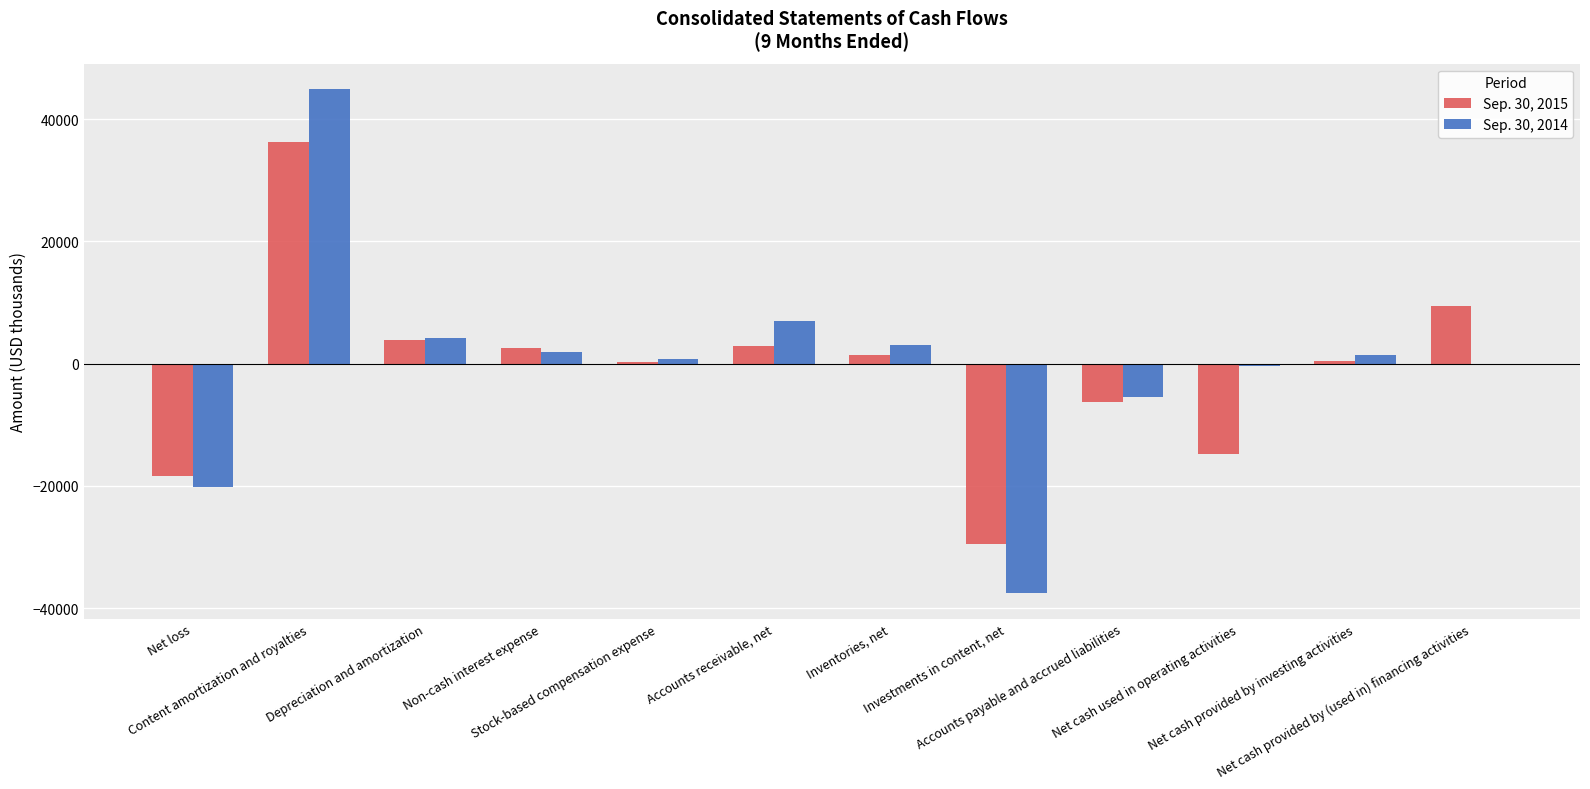

What is the maximum value shown in the chart?

44979